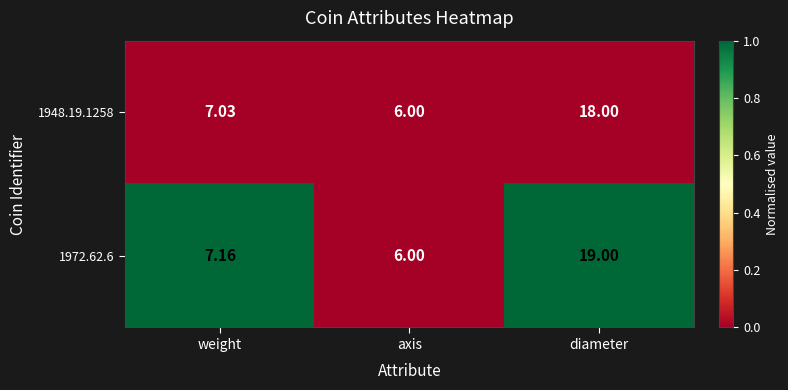

At which label does 1948.19.1258 first exceed 7?

weight